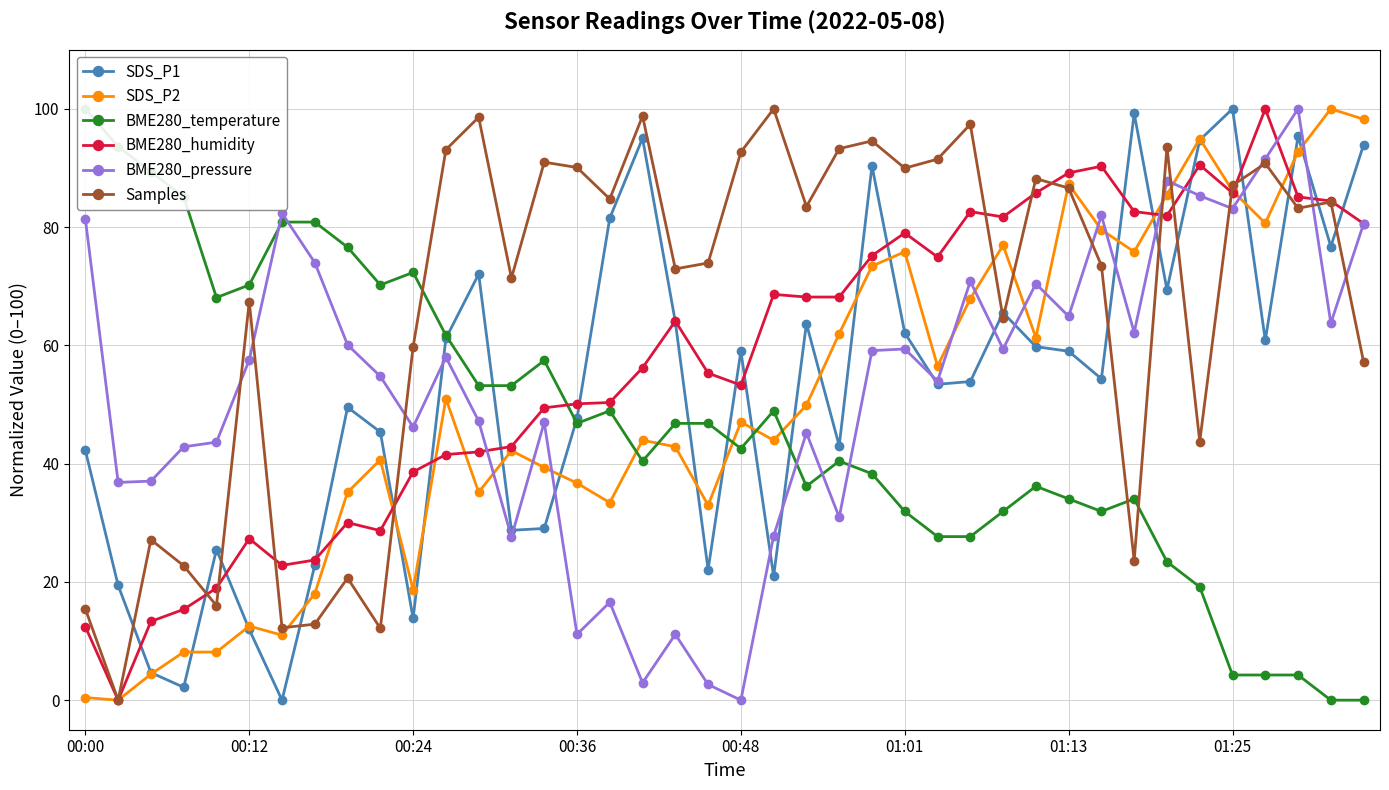

What is the difference between the BME280_humidity values at 01:01 and 00:12?

51.7